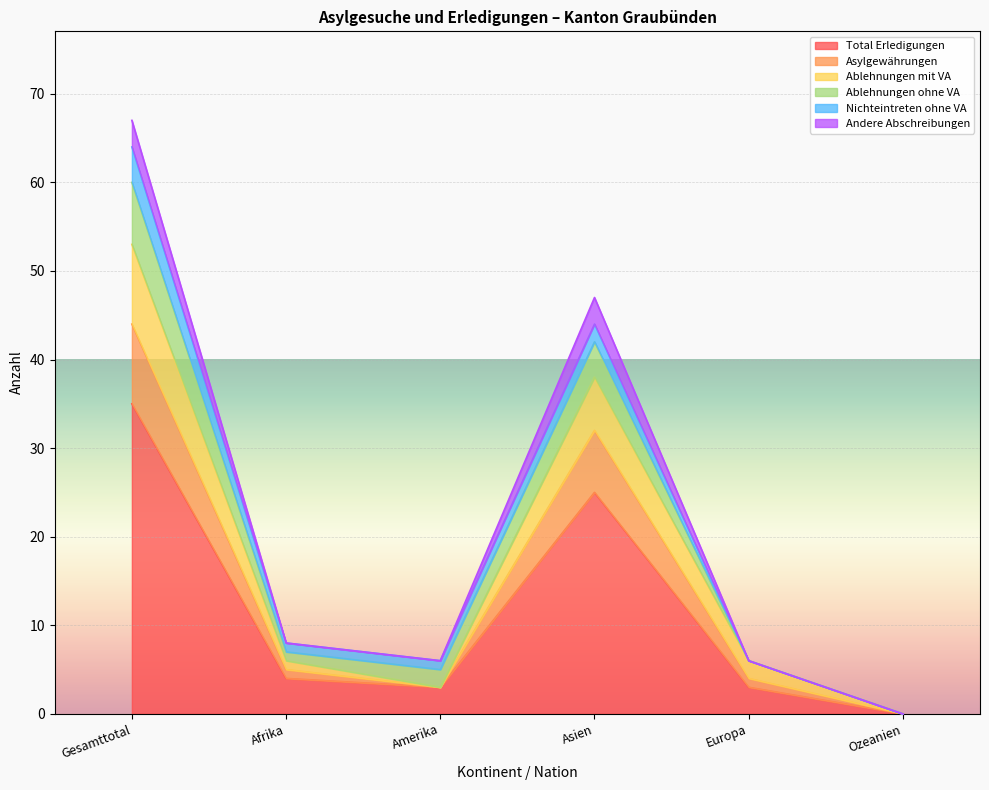

The value of Total Erledigungen at Amerika is 3. True or false?

True